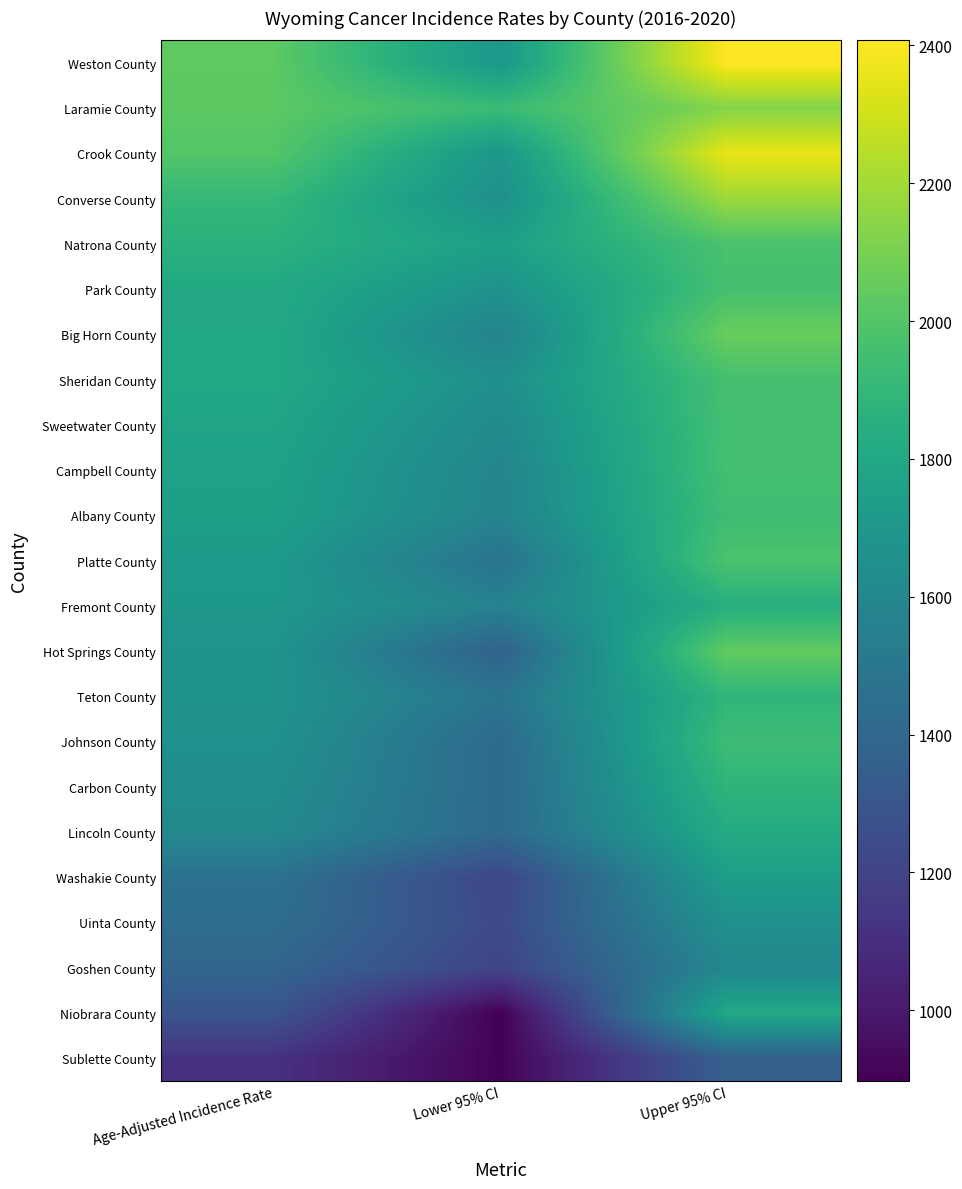

Where does the Sublette County series first go above 1114?

Age-Adjusted Incidence Rate